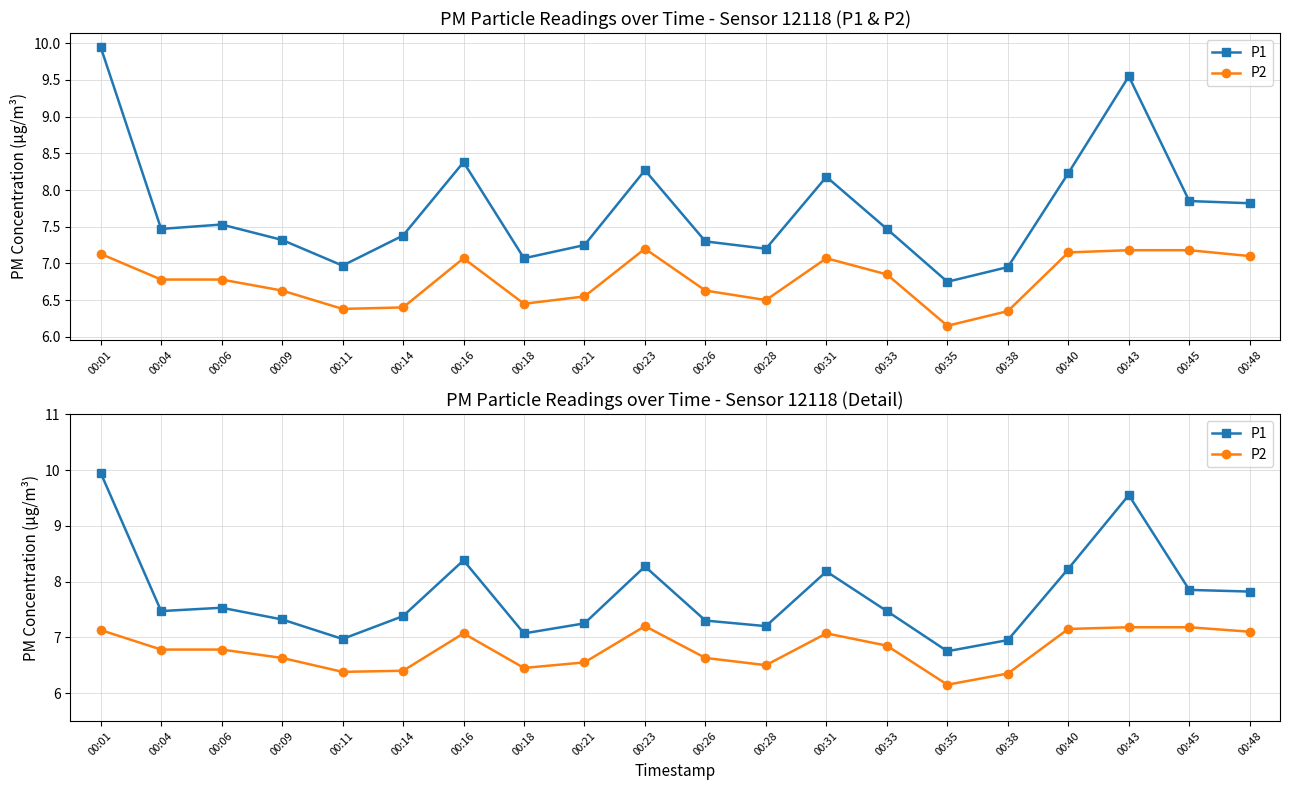

At how many categories does at least one series exceed 6?

20